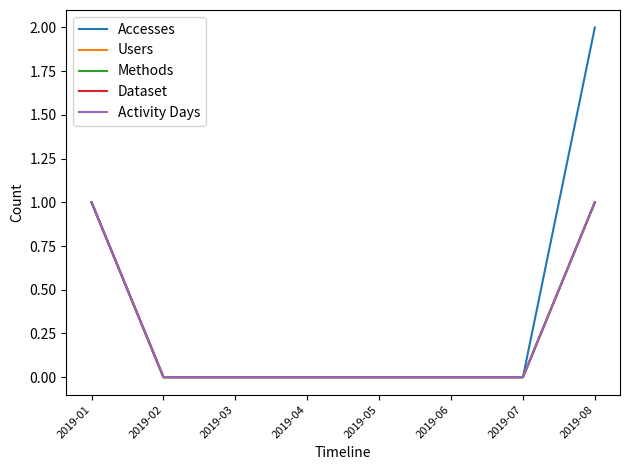

Is the value of Accesses at 2019-06 greater than the value of Activity Days at 2019-04?

No